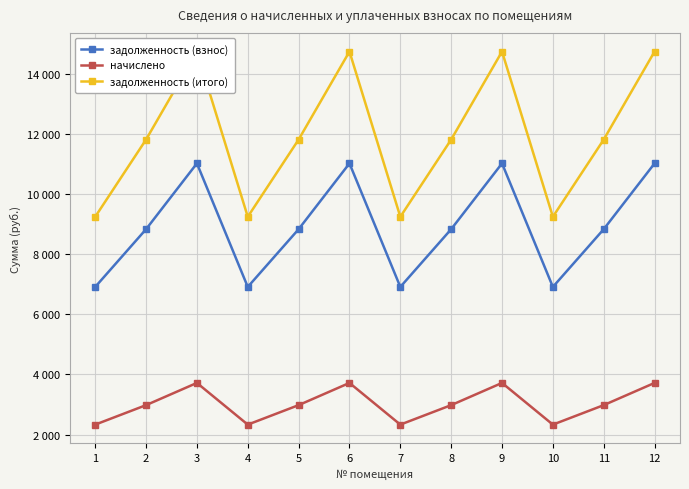

How many lines are shown in the chart?

3